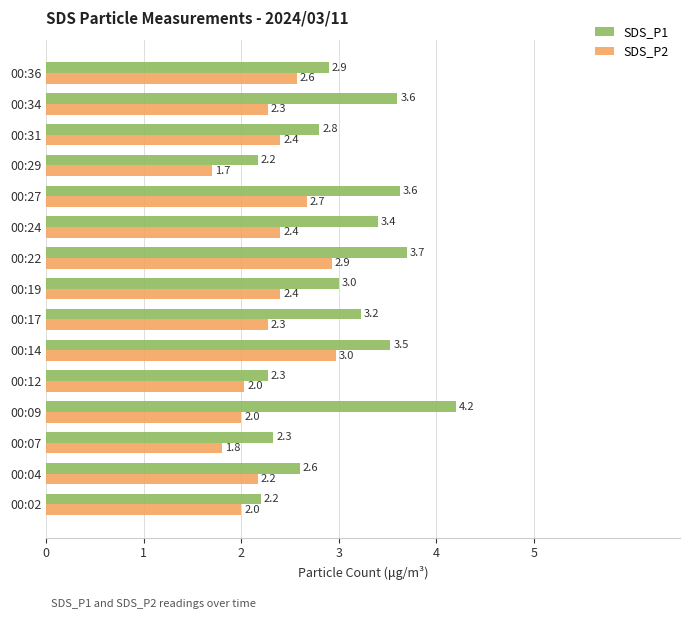

What is the difference between the SDS_P2 values at 00:09 and 00:29?

0.3